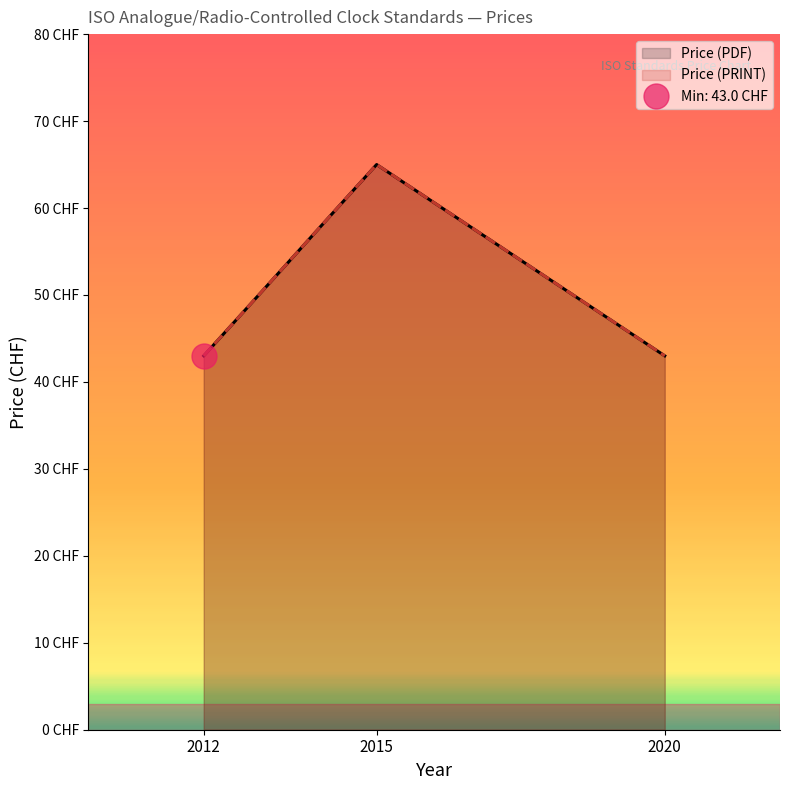

Reading left to right, what are all the values shown in this chart?

Price (PDF): 2012=43	2015=65	2020=43
Price (PRINT): 2012=43	2015=65	2020=43